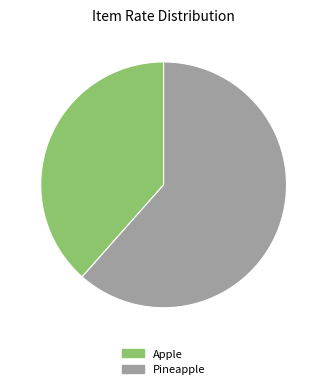

Is Pineapple the majority of the pie?

Yes